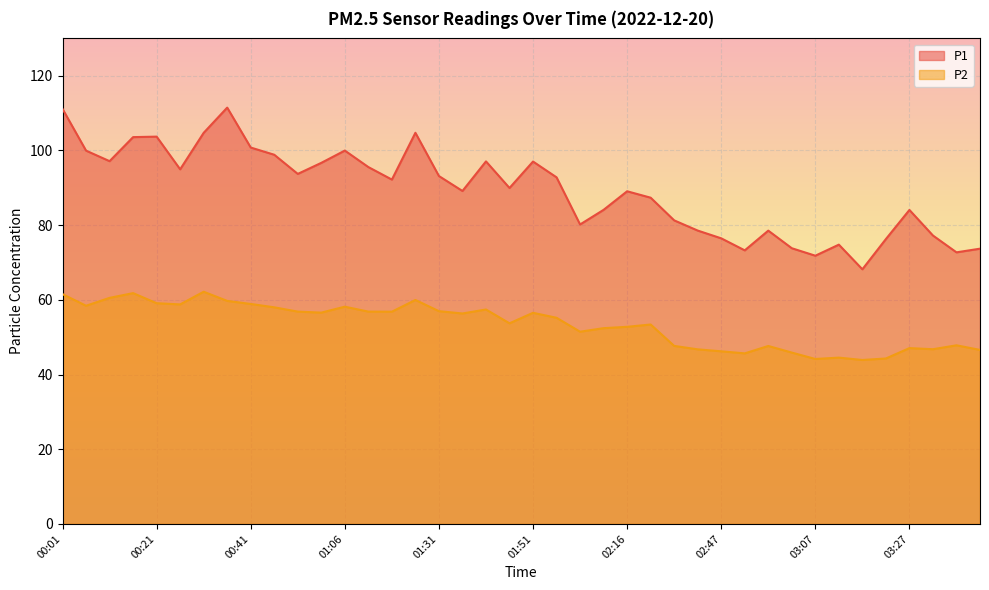

How many values in the P2 series are below 56?

20